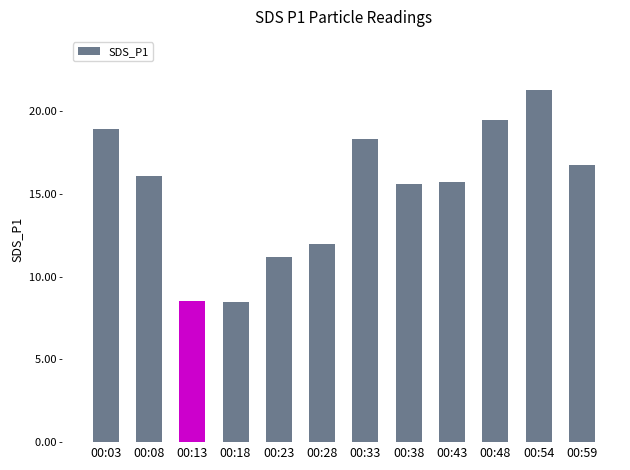

What is the change in value from 00:18 to 00:43?

+7.2